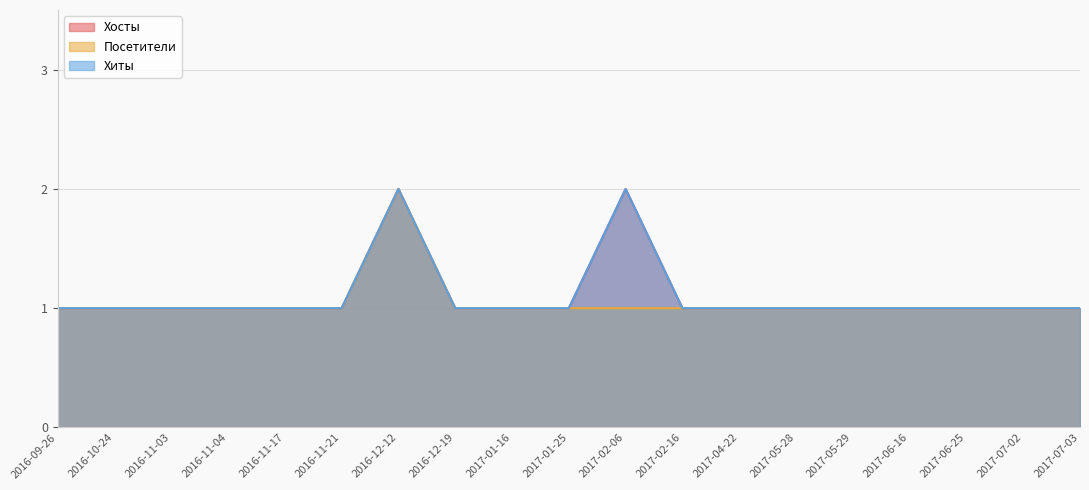

True or false: Хосты has a value of 1 at 2017-07-02.

True